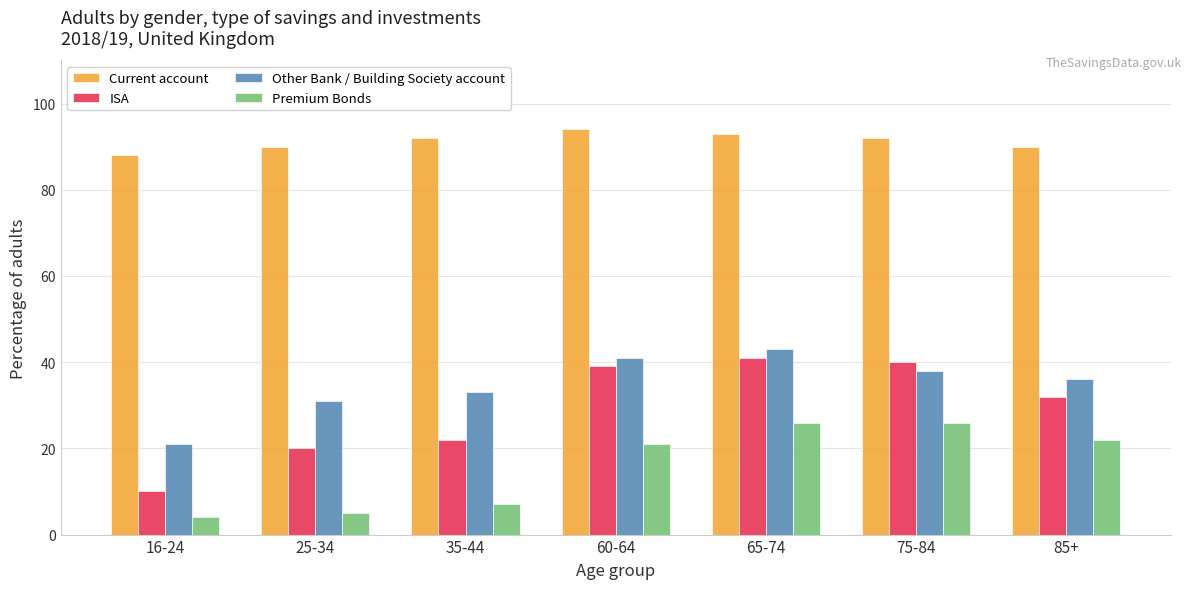

What is the sum of all ISA values?

204